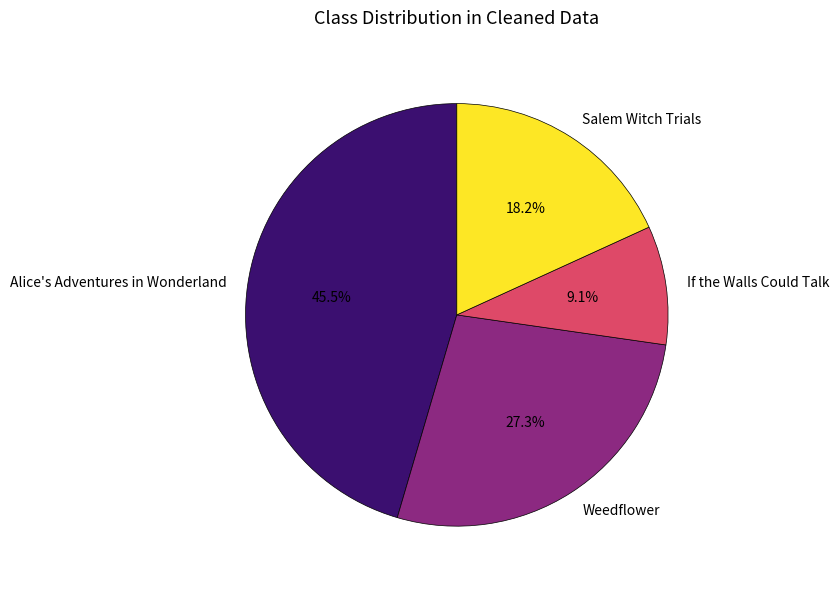

What percentage is the If the Walls Could Talk slice, to the nearest percent?

9%